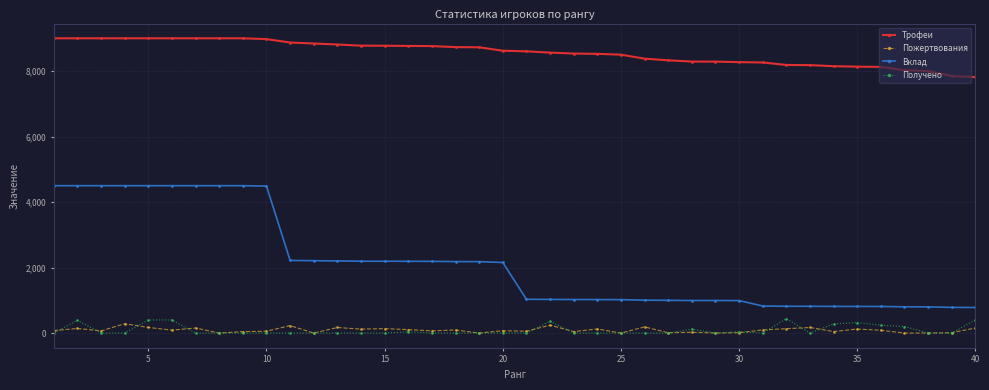

True or false: Трофеи and Получено cross at least once.

False